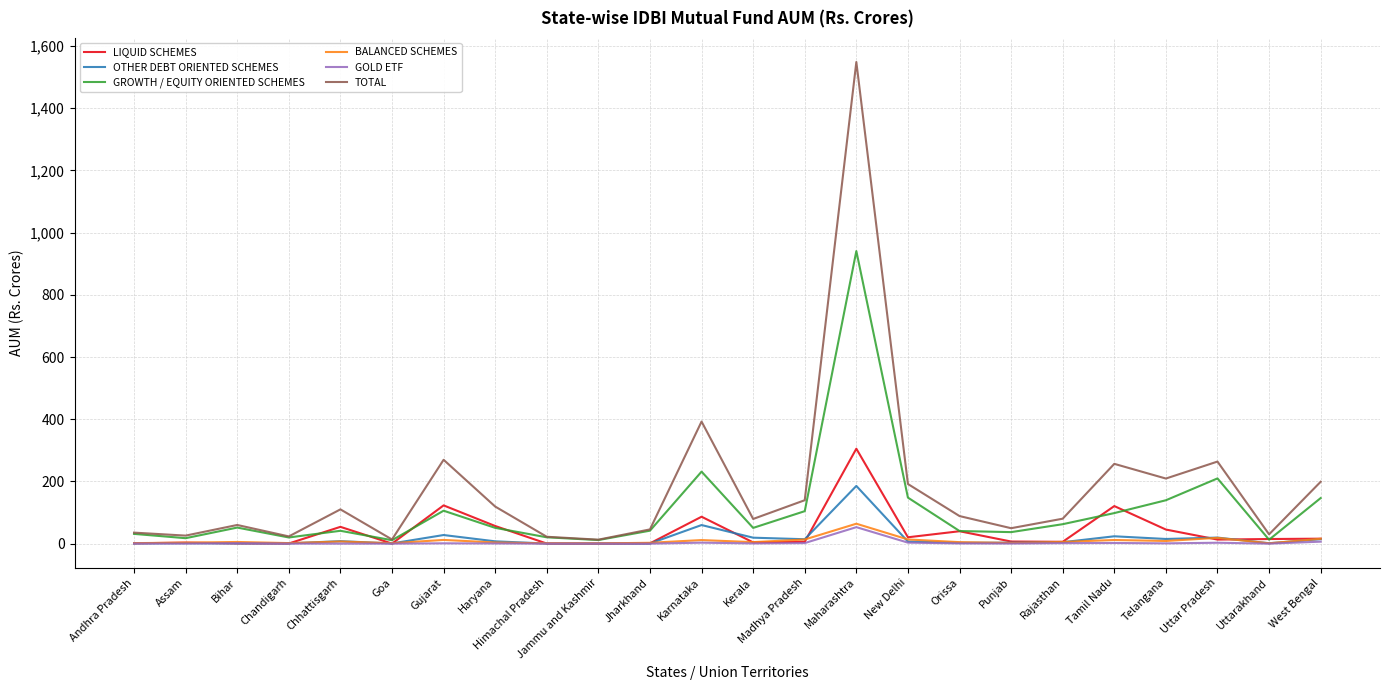

What is the total value across all series at Chhattisgarh?

220.4